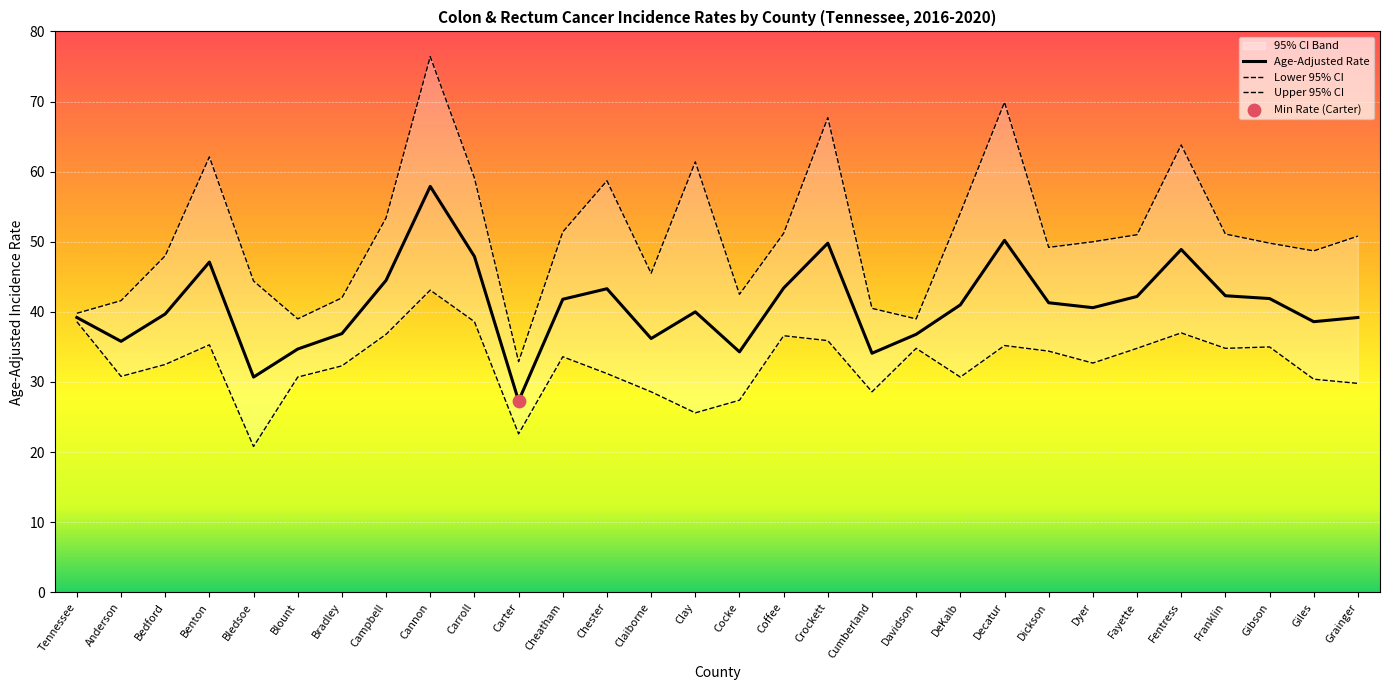

Which series has the largest Y range (max minus min)?

Upper 95% CI